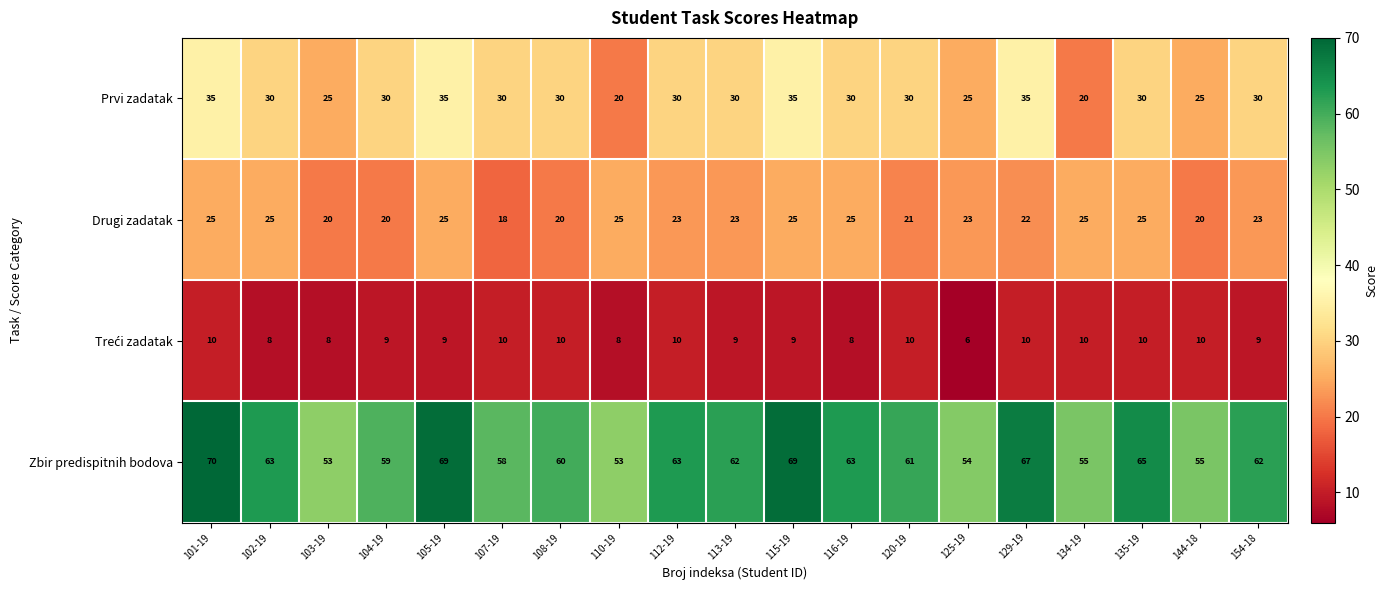

What is the minimum value shown in the chart?

6